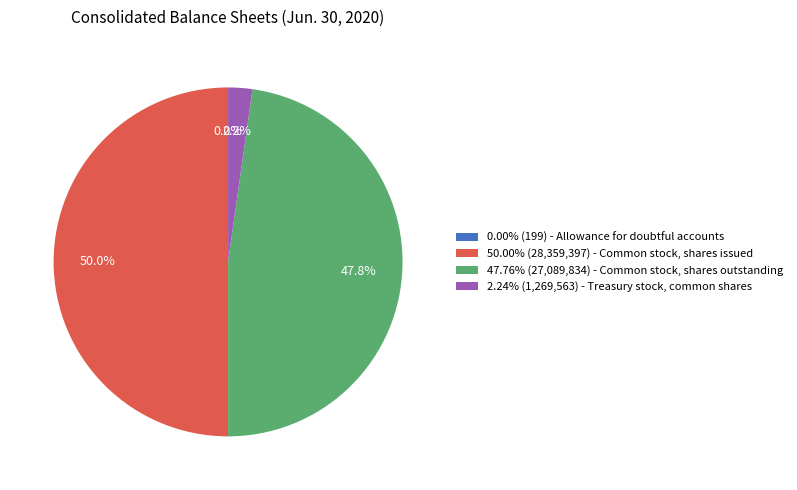

Approximately how many times larger is the value at 47.76% (27,089,834) - Common stock, shares outstanding compared to 50.00% (28,359,397) - Common stock, shares issued?

1.0